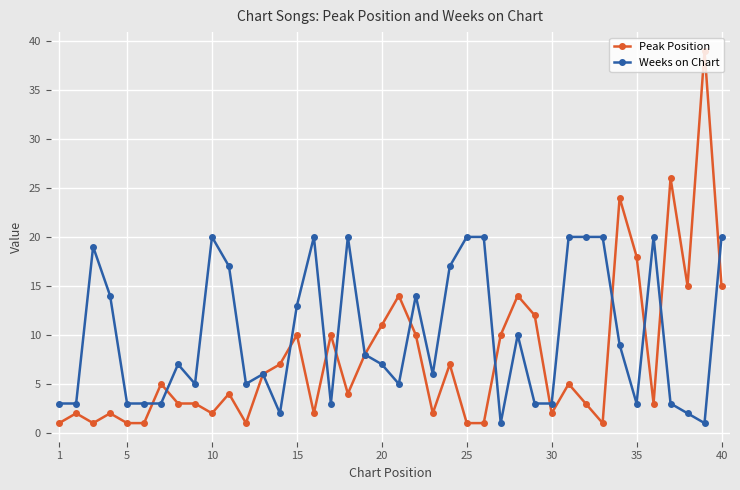

Which series has the largest total across all categories?

Weeks on Chart